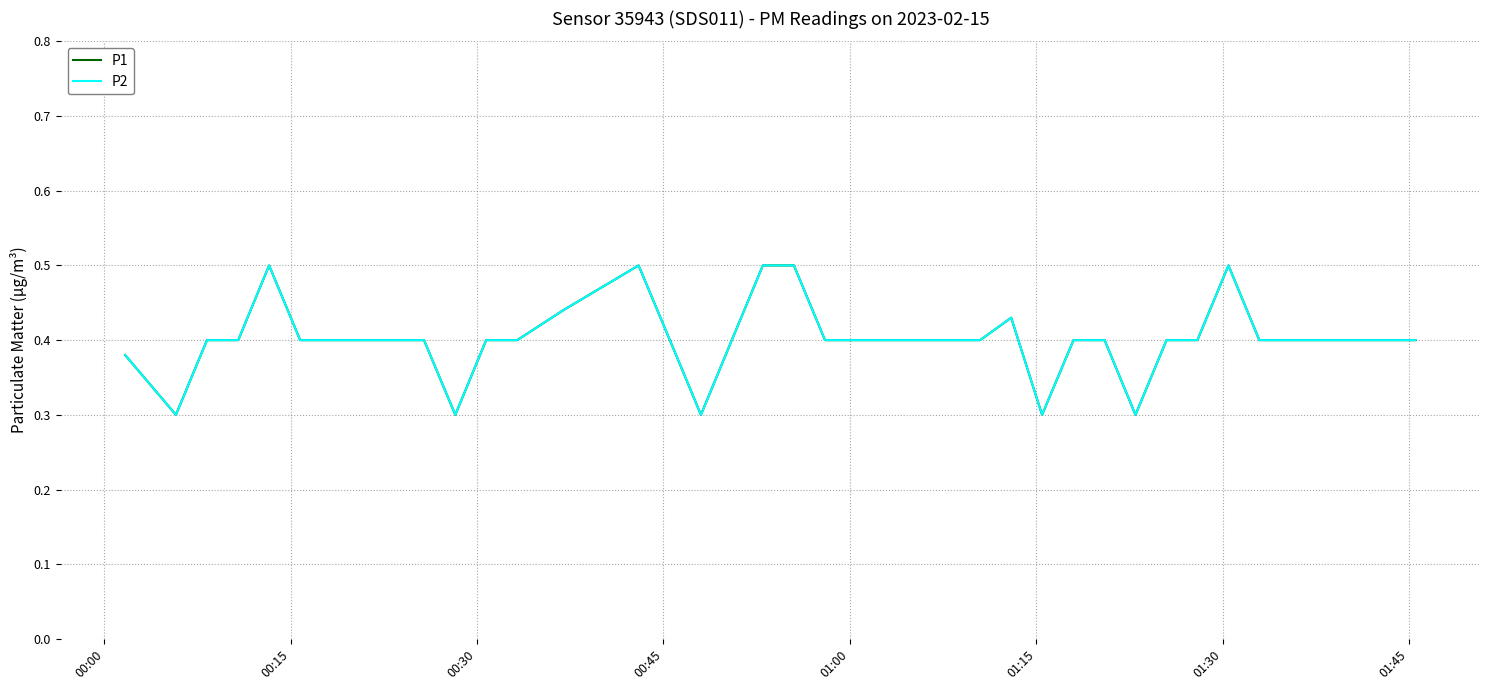

Is this an area chart (filled region under the line)?

No